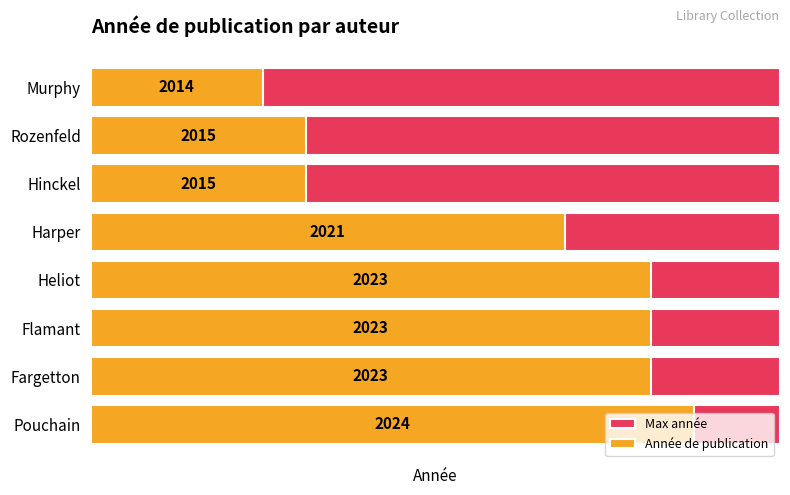

Is it true that Année de publication equals 19.7 at Pouchain?

False